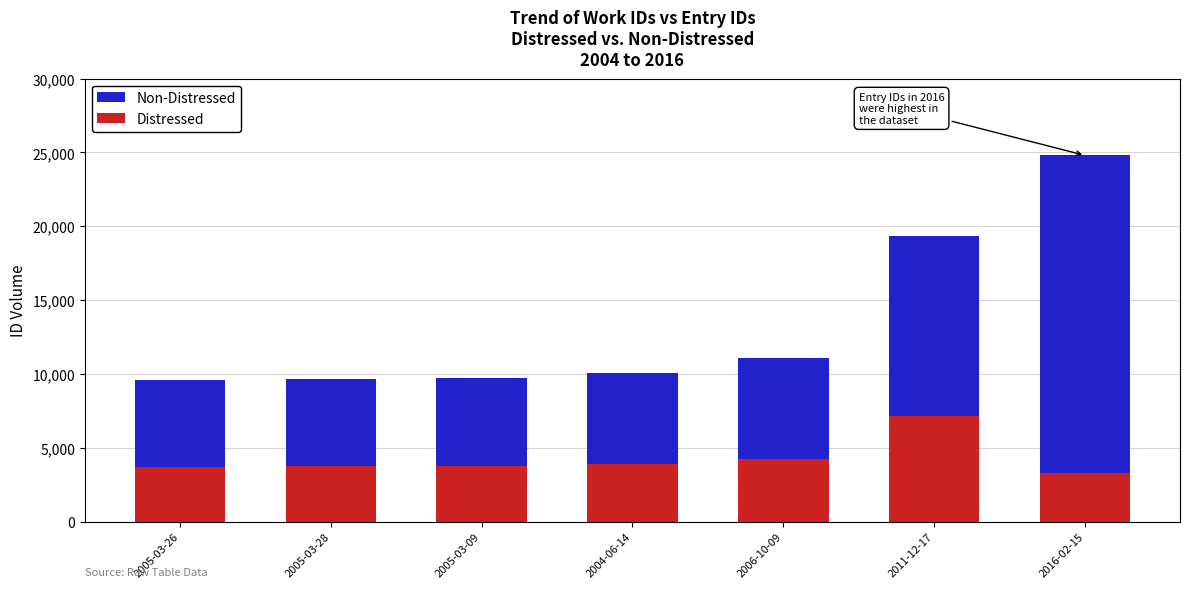

List the series in order of their peak value, highest first.

Non-Distressed, Distressed